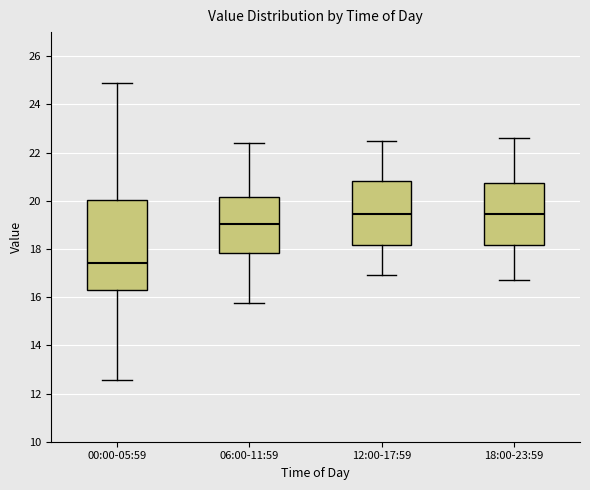

Reading left to right, transcribe this box plot: for each box, give where its median line is, the range the box spans, and where its two whiskers end, as read against the y-axis. The values are not printed on the chart, so give them approximately, as read against the axis.

00:00-05:59: median 17.4, box 16.2 to 20.0, whiskers 12.6 to 25.0
06:00-11:59: median 19.0, box 17.8 to 20.2, whiskers 15.8 to 22.4
12:00-17:59: median 19.4, box 18.2 to 20.8, whiskers 17.0 to 22.6
18:00-23:59: median 19.4, box 18.2 to 20.8, whiskers 16.8 to 22.6